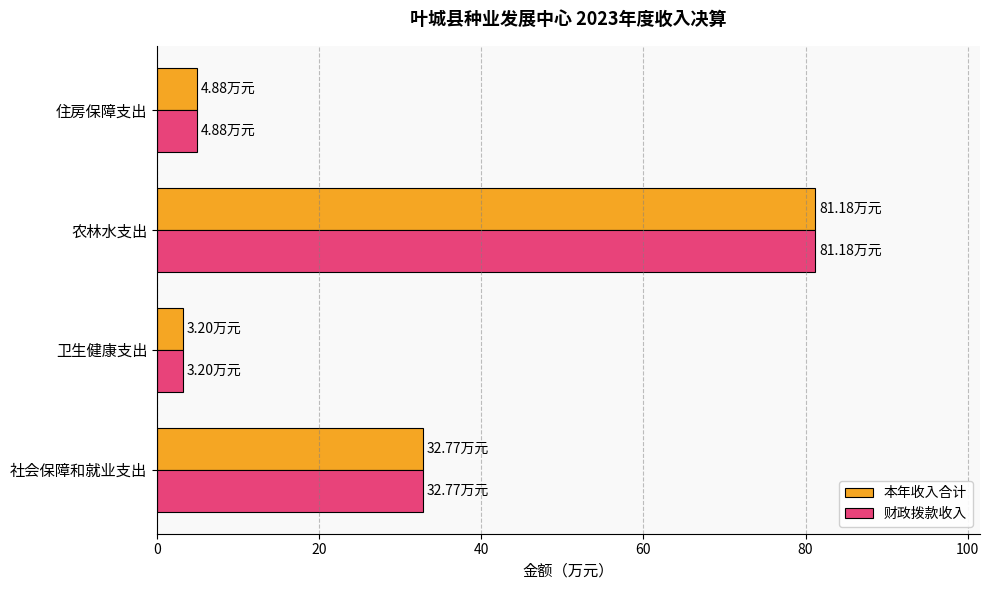

List the labels in order of 财政拨款收入 value, largest first.

农林水支出, 社会保障和就业支出, 住房保障支出, 卫生健康支出